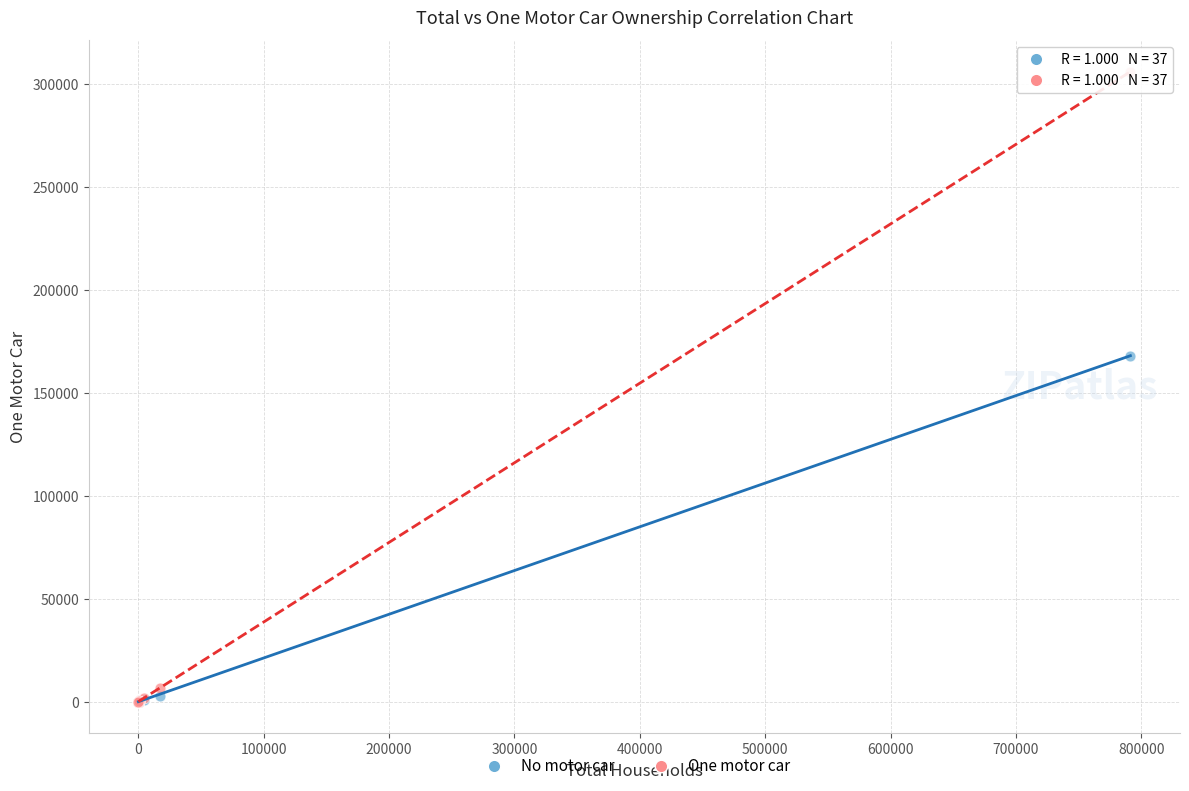

What are all the series names shown in the legend?

No motor car, One motor car